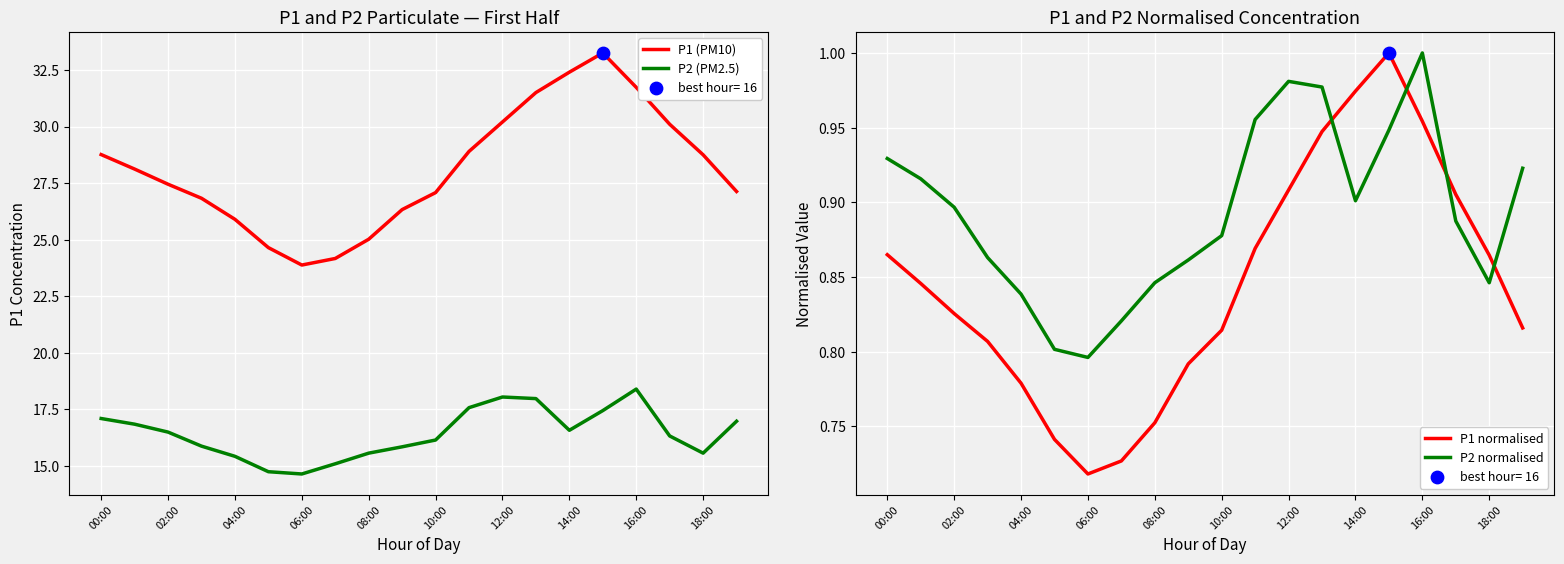

Which series reaches the maximum Y coordinate?

P1 (PM10)